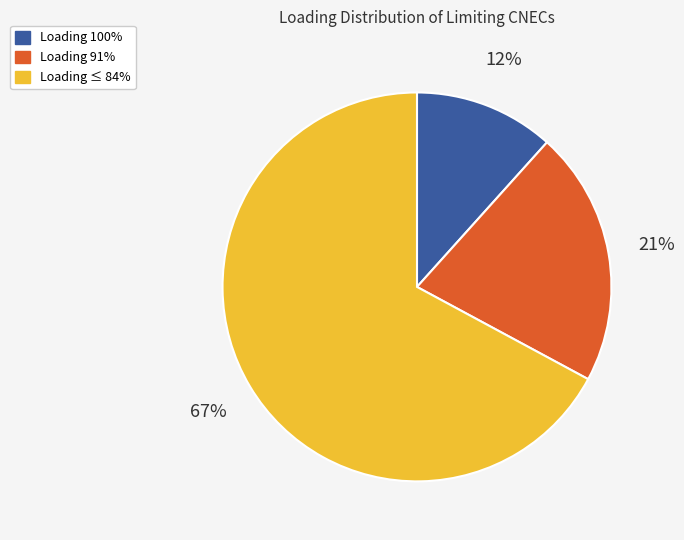

Is there any slice that represents more than half of the pie?

Yes